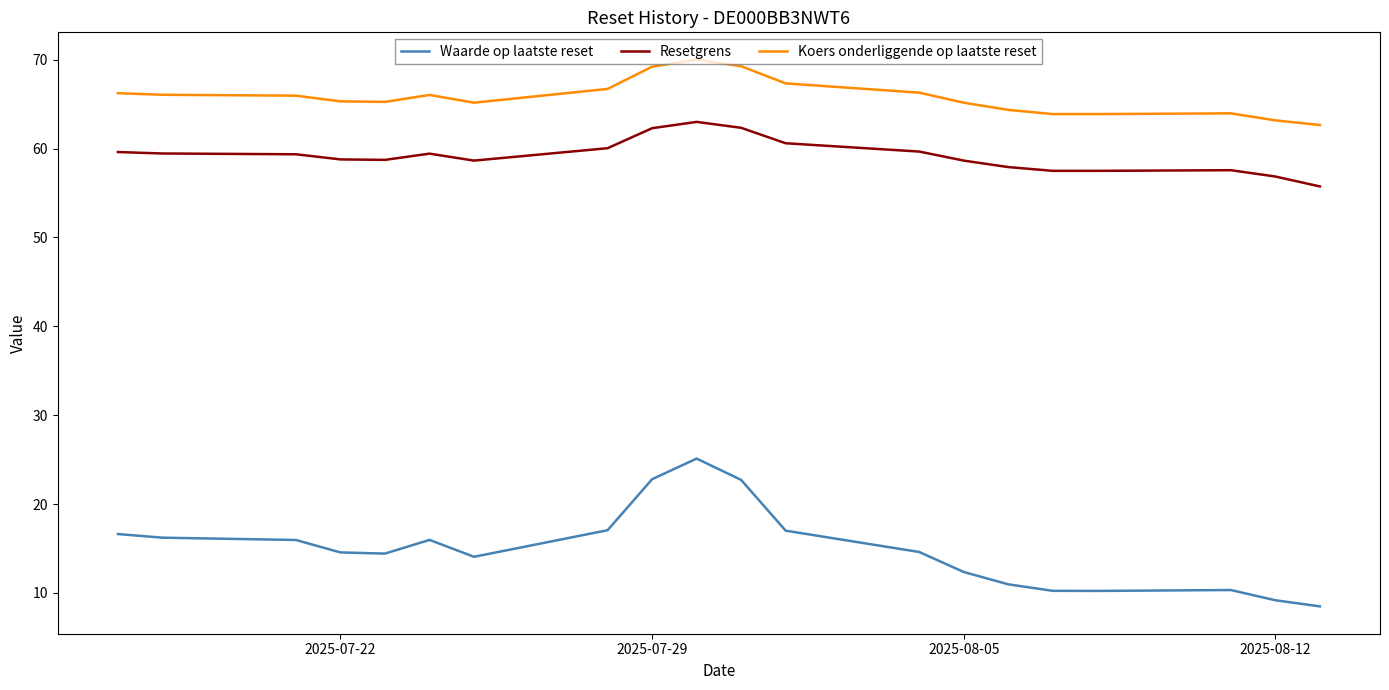

What is the difference between the maximum and minimum values in the Waarde op laatste reset series?

16.6